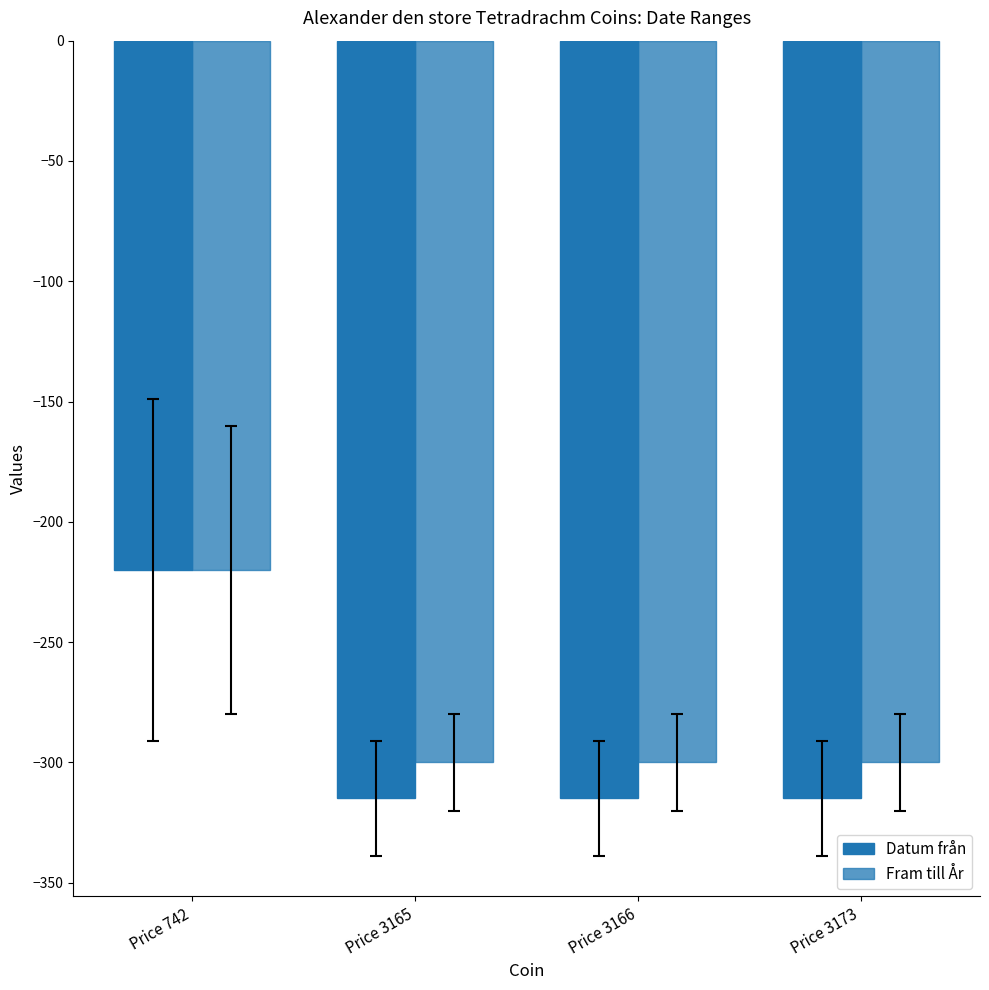

Reading right to left, what are all the values shown in this chart?

Datum från: -315	-315	-315	-220
Fram till År: -300	-300	-300	-220